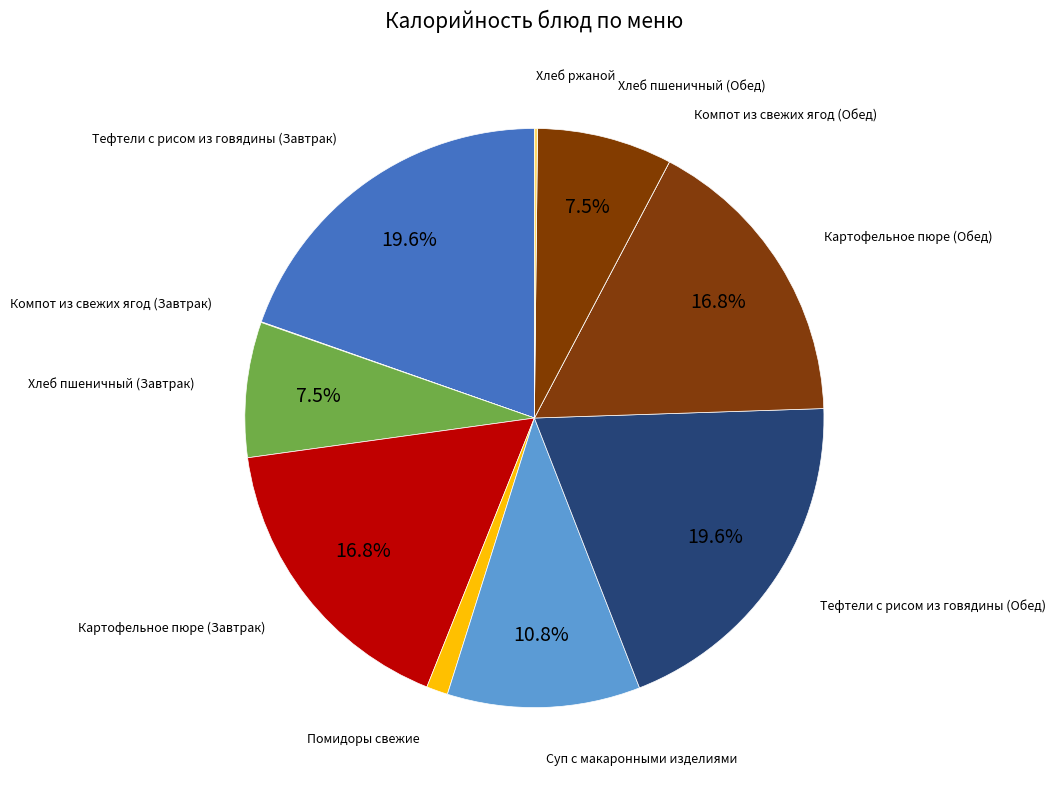

Does any single category account for the majority?

No